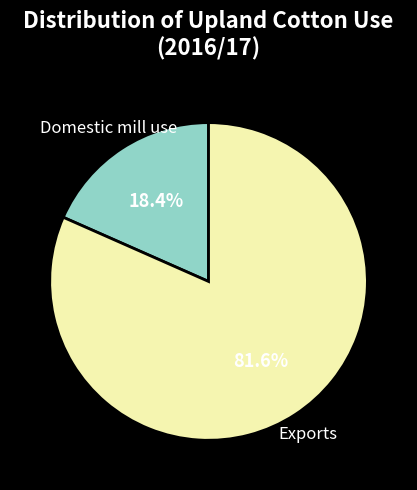

Which has a higher value, Exports or Domestic mill use?

Exports